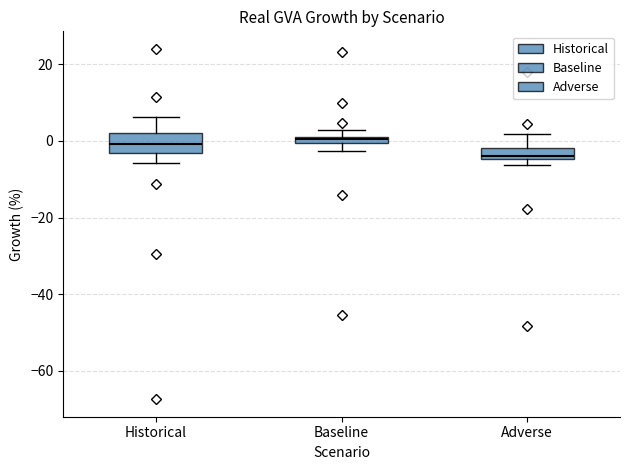

Where does the upper whisker of the box for Adverse end on the y-axis? The values are not printed on the chart, so give them approximately, as read against the axis.

2